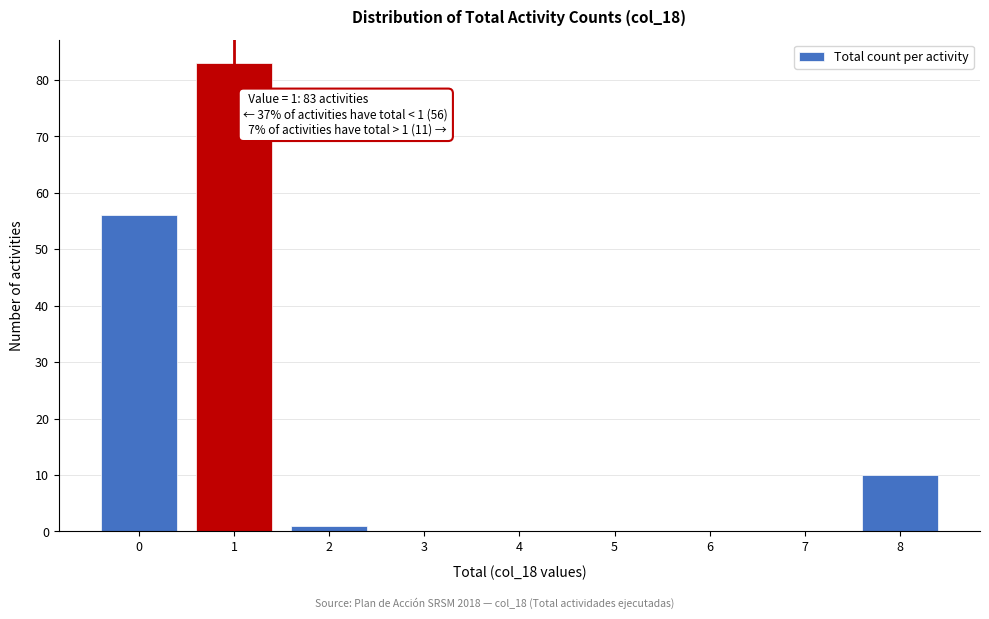

Reading left to right, transcribe all the data shown in this chart.

0=56	1=83	2=1	3=0	4=0	5=0	6=0	7=0	8=10